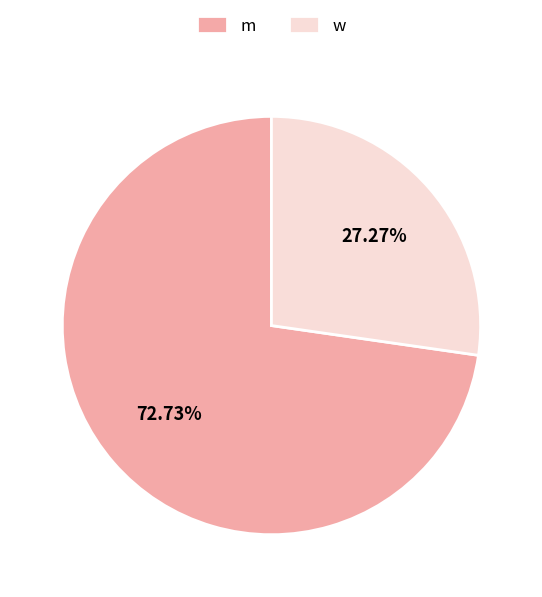

Count the number of slices in the pie.

2